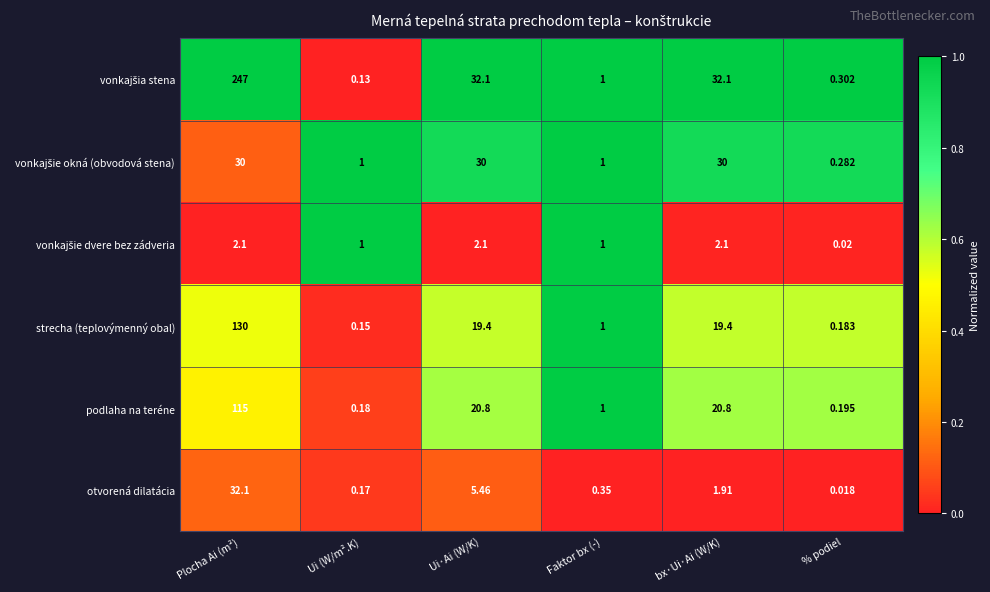

At which label does otvorená dilatácia first exceed 1?

Plocha Ai (m²)